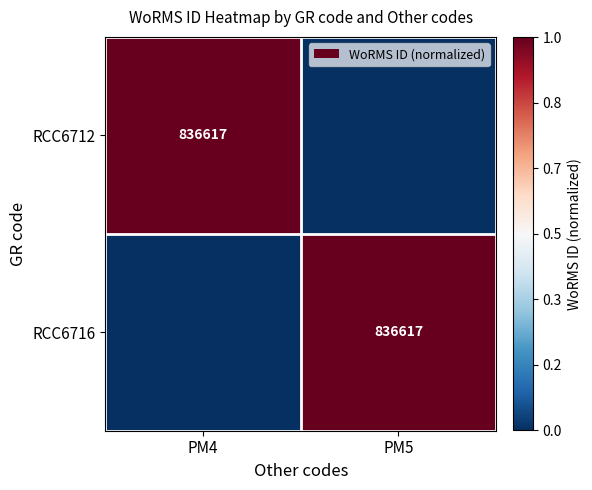

The value of RCC6716 at PM5 is 1127345. True or false?

False